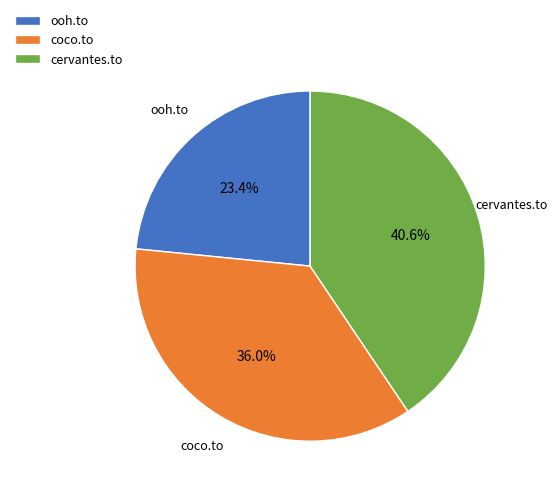

Is there a majority slice in this chart?

No